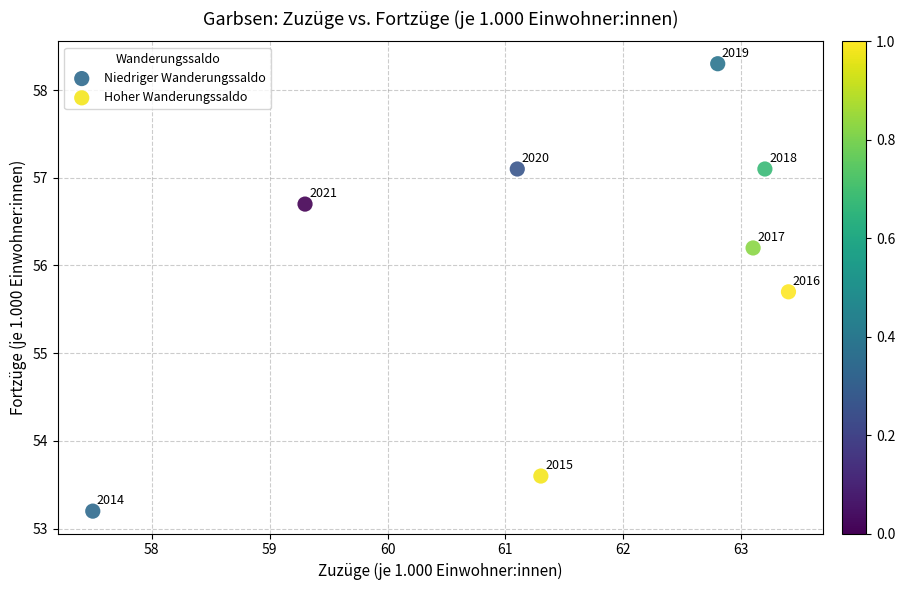

Which series reaches the maximum Y coordinate?

Niedriger Wanderungssaldo